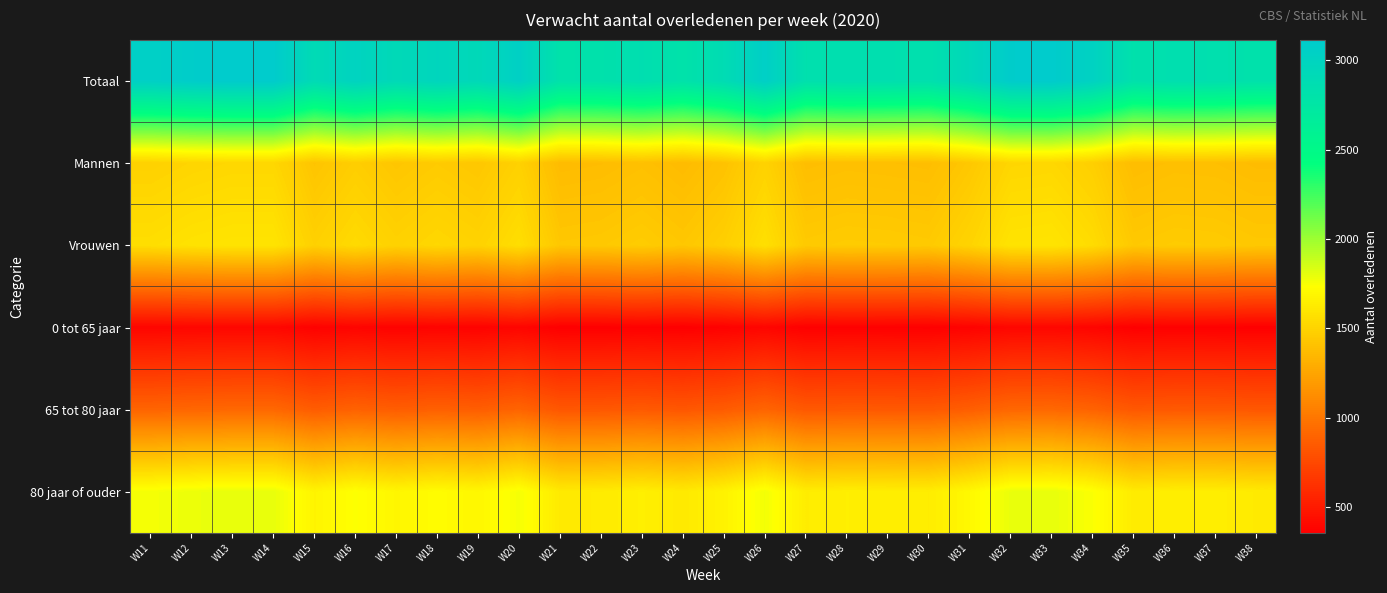

Which has a higher value, W22 or W30?

W30